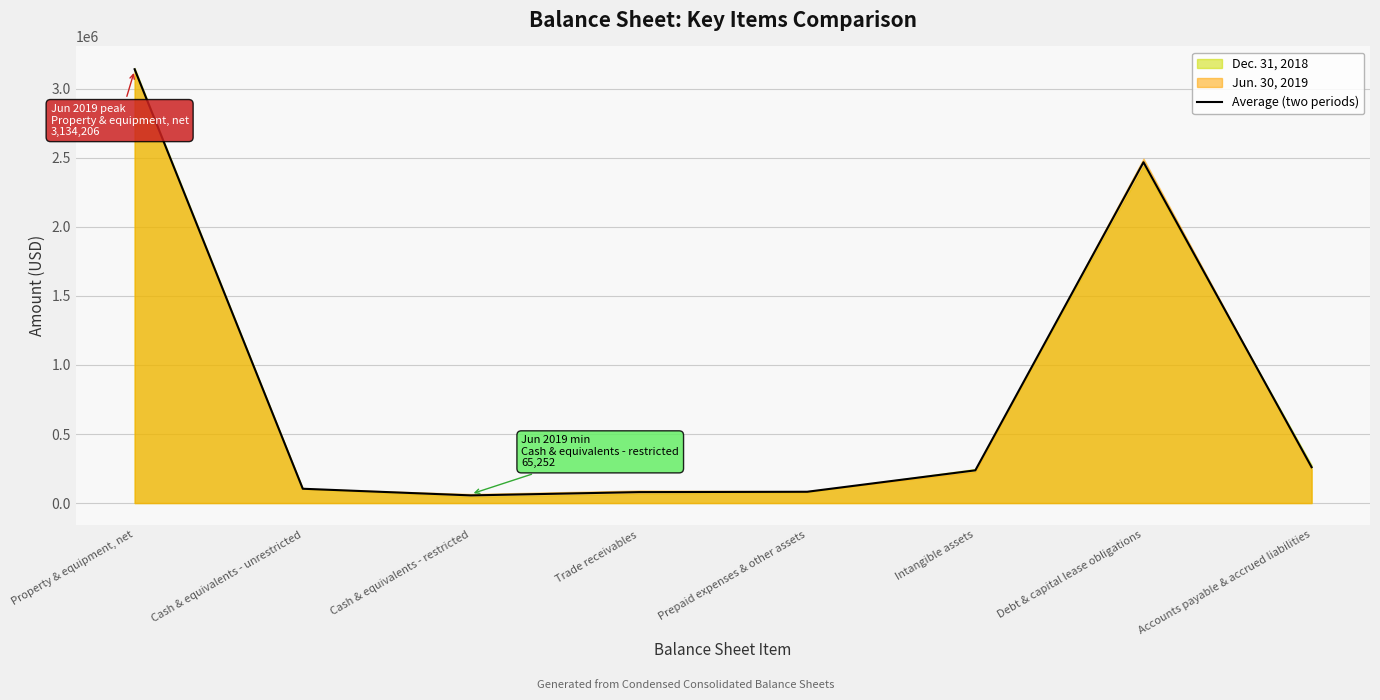

What is the approximate value of Average (two periods) at Intangible assets?

236949.0